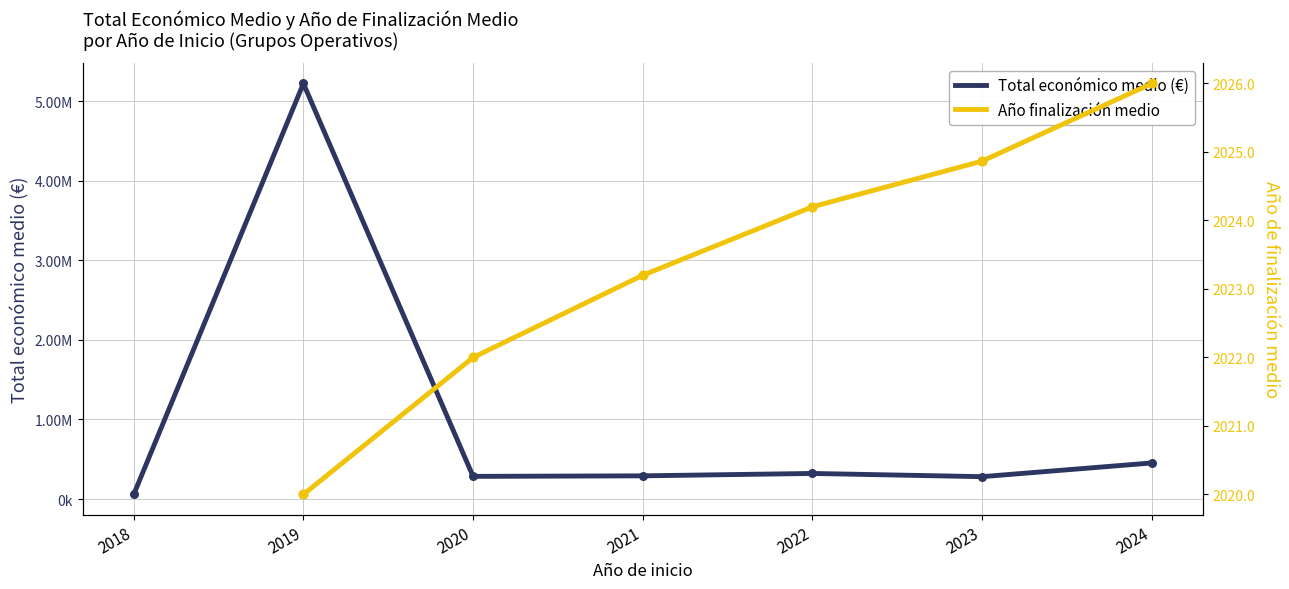

Which series has the largest total across all categories?

Total económico medio (€)